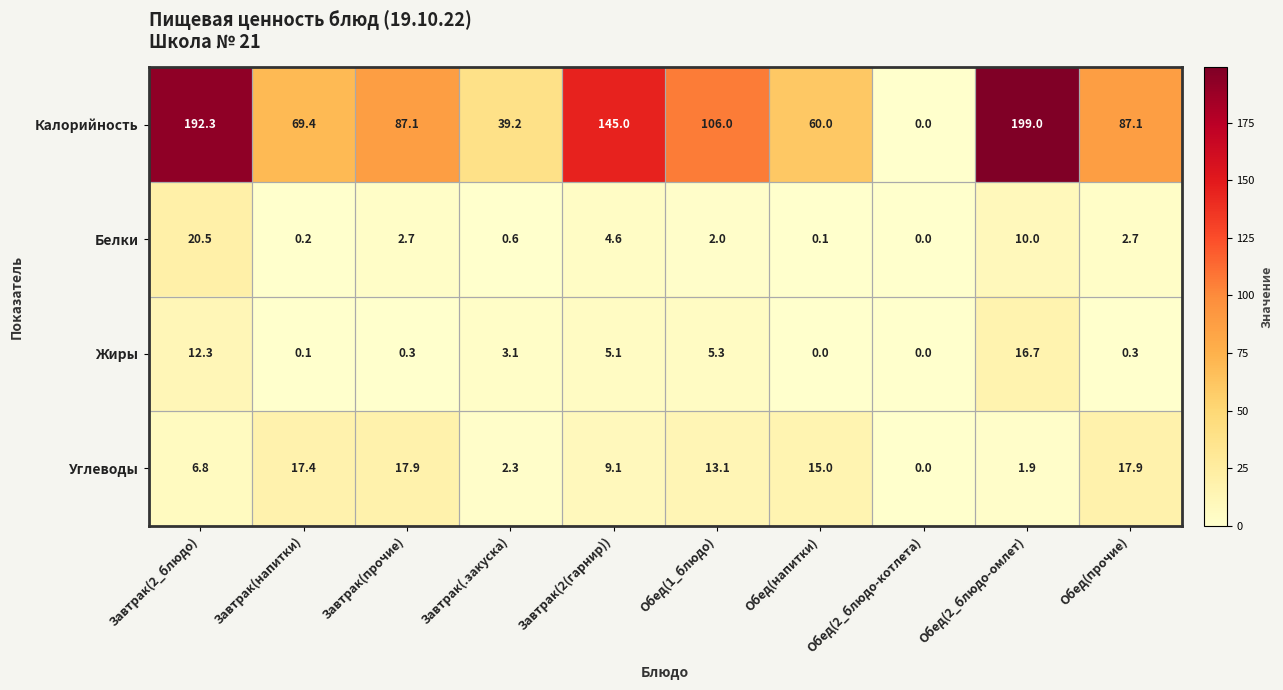

What is the spread (max minus min) of values at Обед(1_блюдо)?

104.0